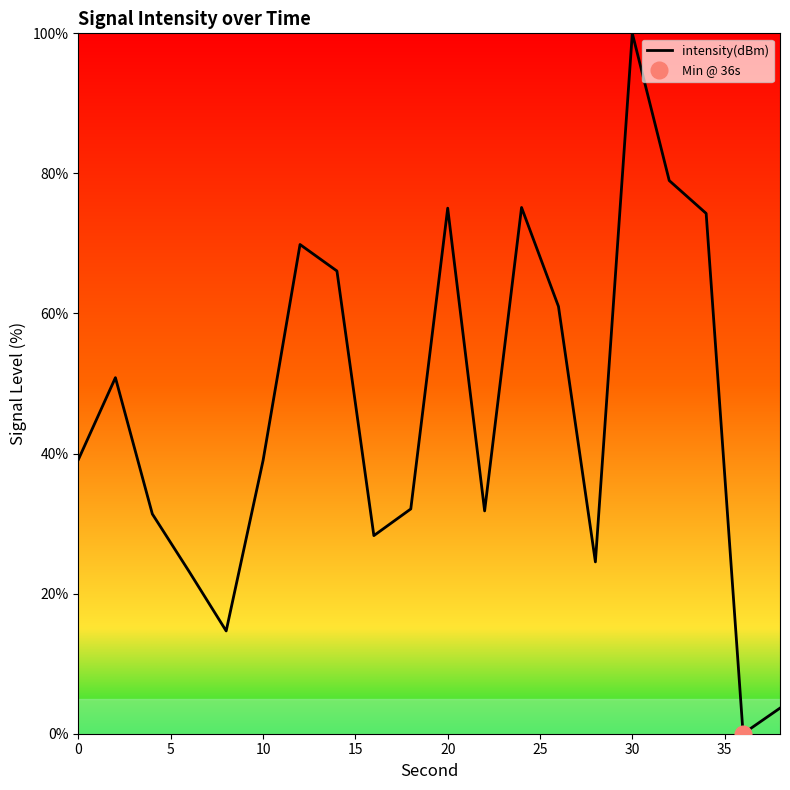

The value of intensity(dBm) at 20 is 75.0. True or false?

True